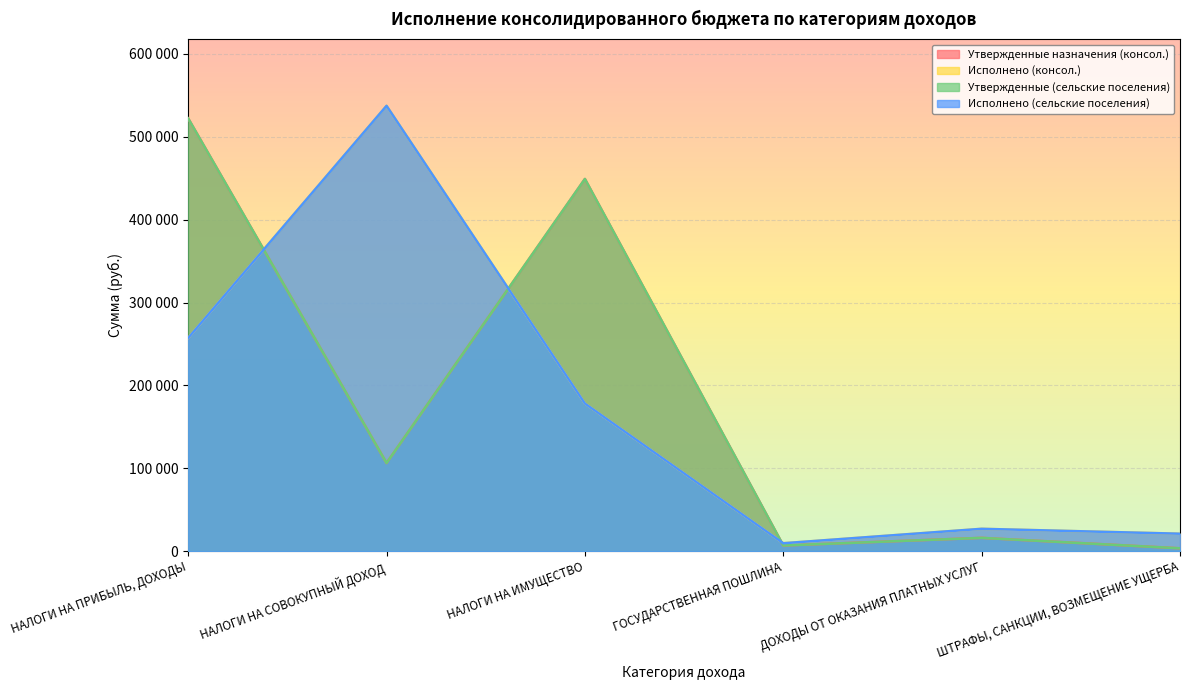

What is the sum of the Исполнено (сельские поселения) values at ШТРАФЫ, САНКЦИИ, ВОЗМЕЩЕНИЕ УЩЕРБА and ГОСУДАРСТВЕННАЯ ПОШЛИНА?

30500.0